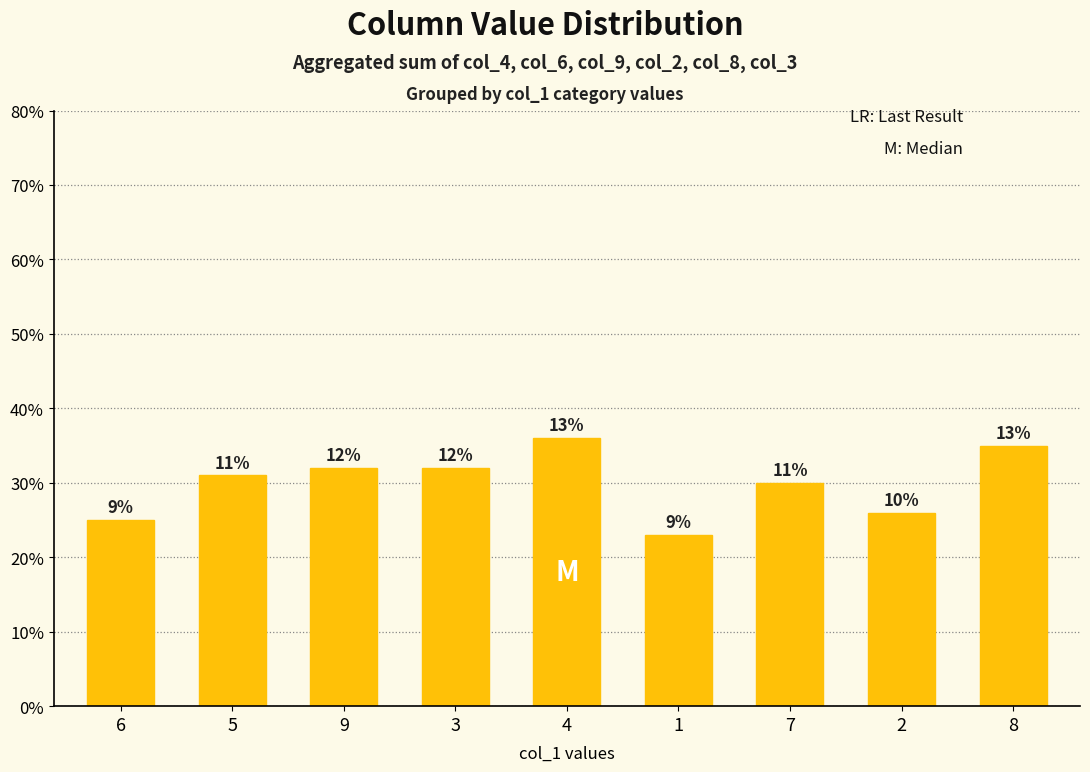

How many data points does each series have?

9